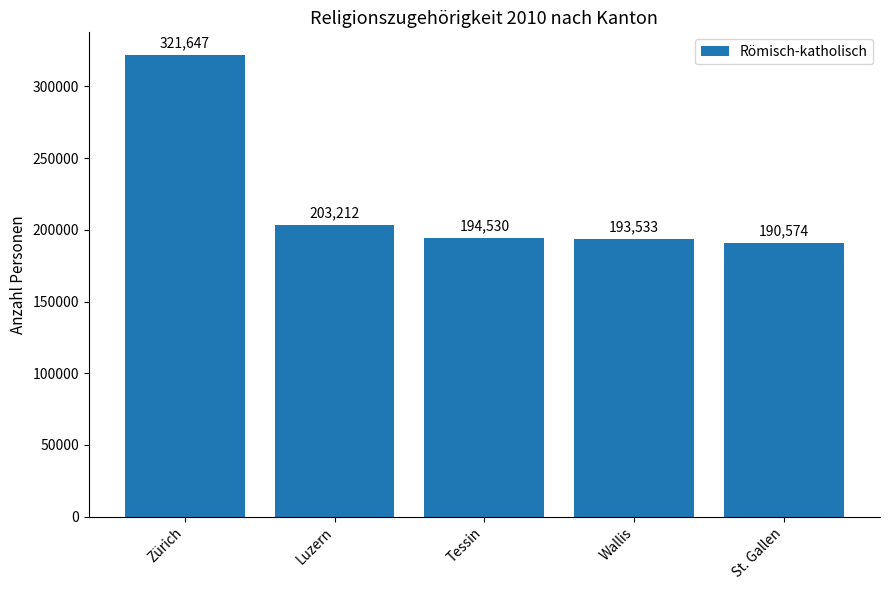

The value at Zürich is 154449. True or false?

False